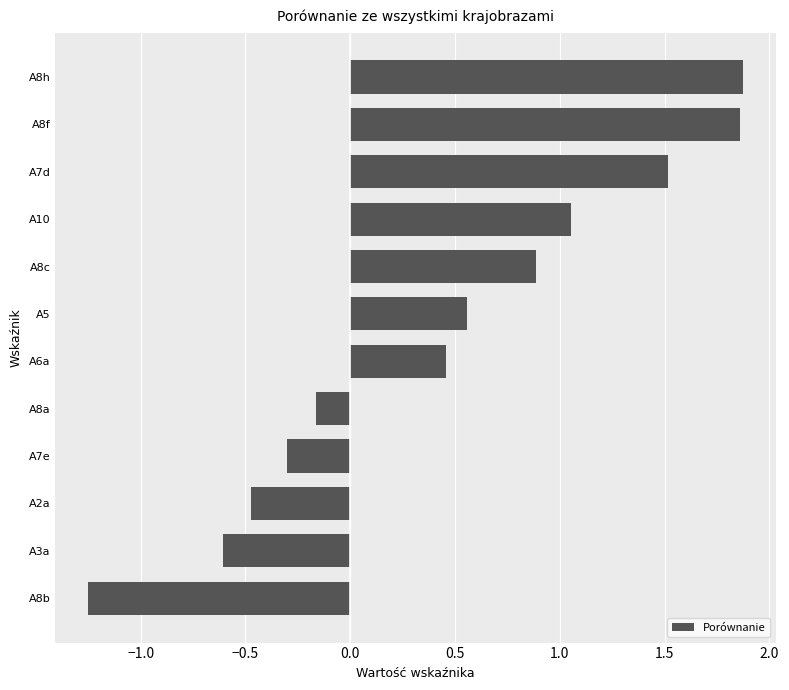

Between A7d and A10, which is larger?

A7d